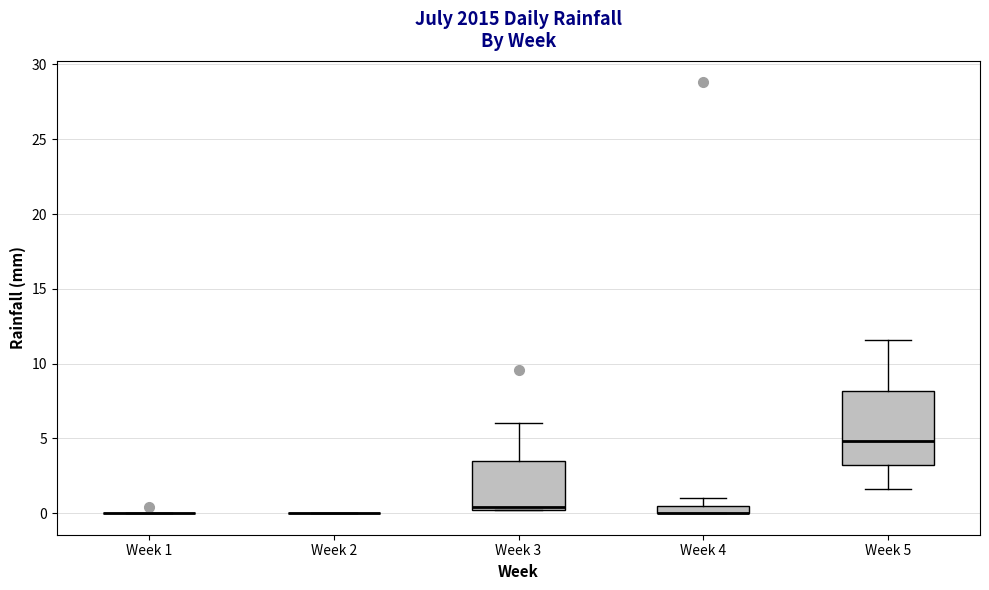

Which box is the tallest, from its lower edge to its upper edge?

Week 5